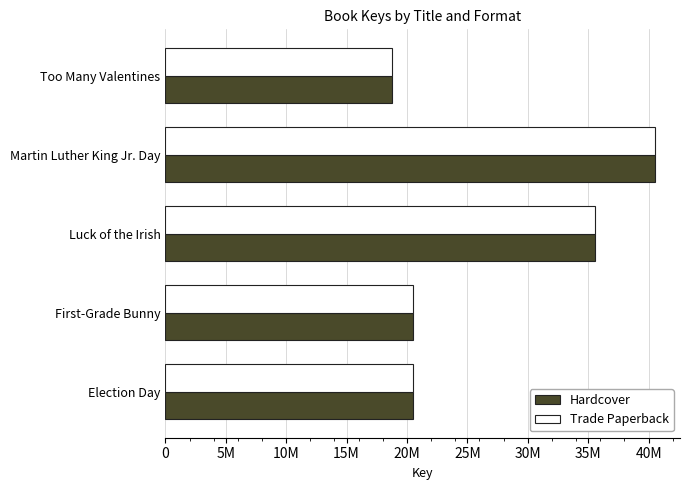

What are all the series names shown in the legend?

Hardcover, Trade Paperback